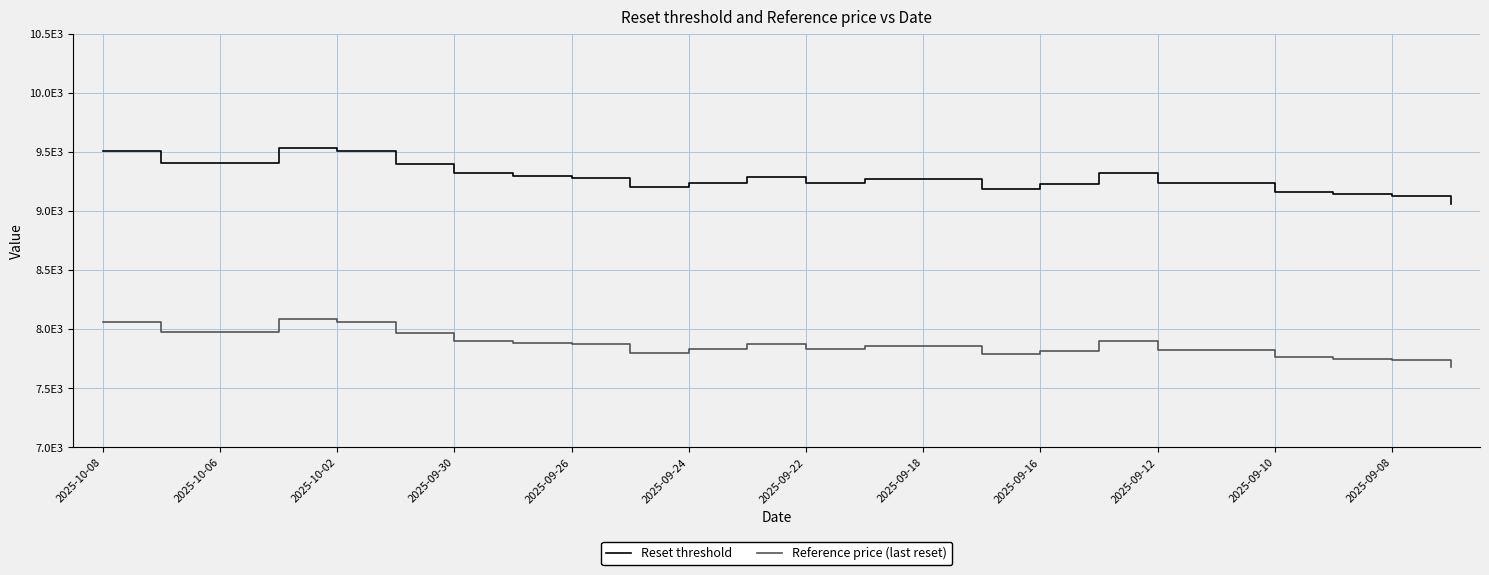

In Reference price (last reset), how many points are lower than both neighbors (excluding endpoints)?

4